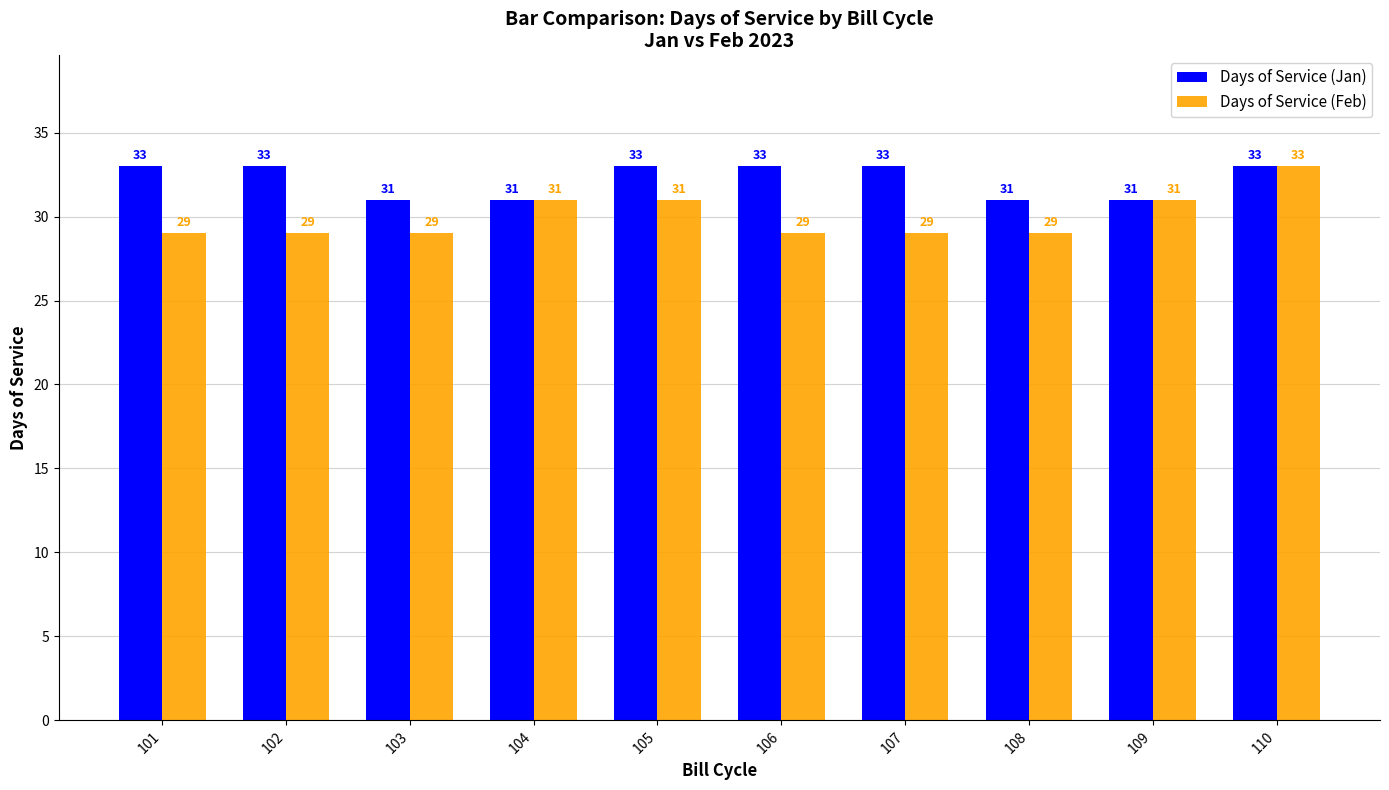

Are the bars grouped side by side (vs. stacked)?

Yes